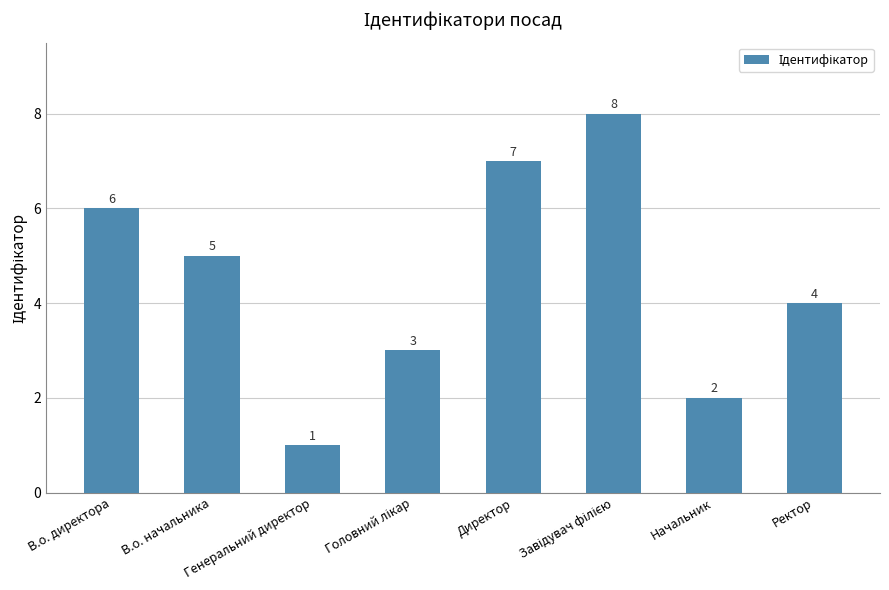

What is the maximum value shown in the chart?

8